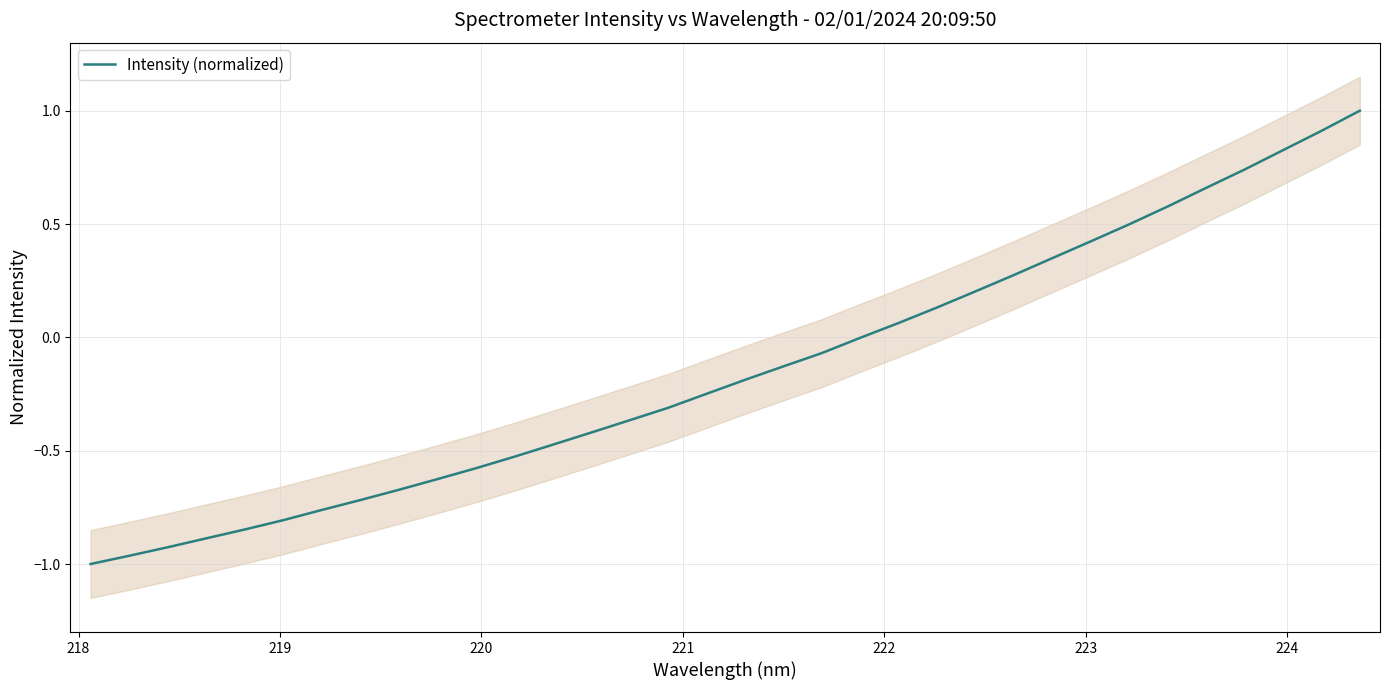

What is the value of the 24th point from the left?

0.2